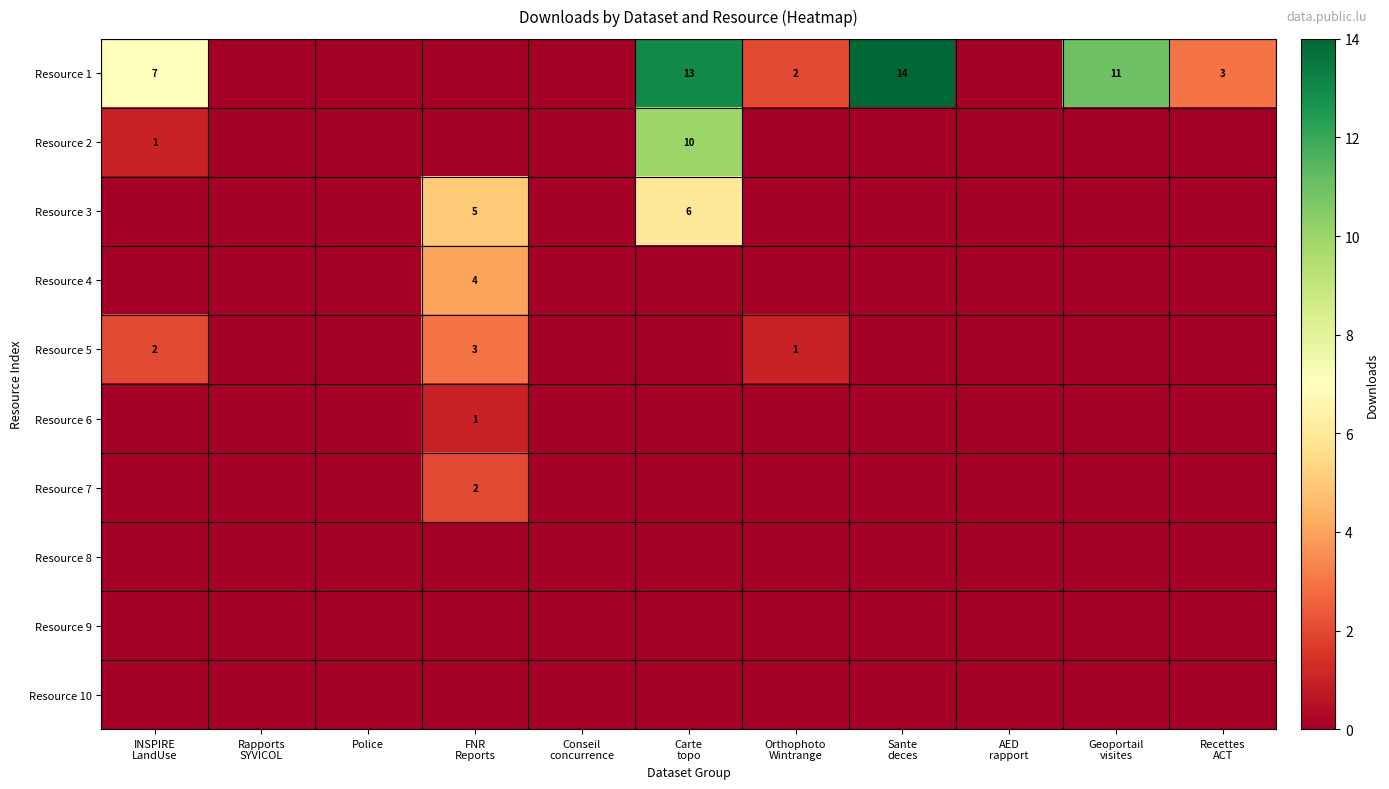

What is the average value of the Resource 2 series?

1